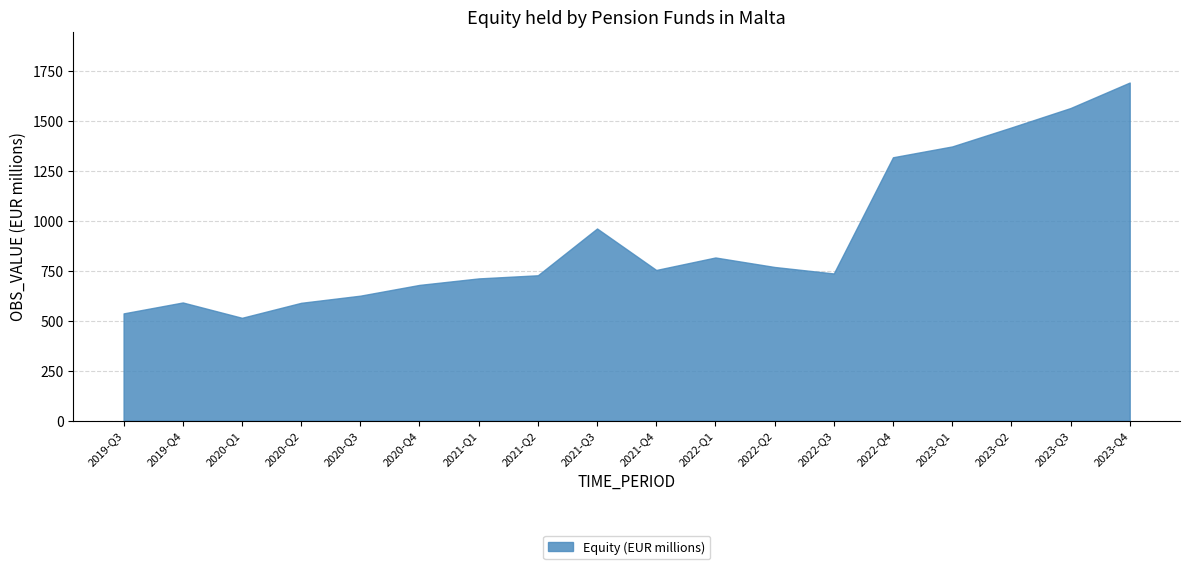

What is the greatest value displayed?

1694.6